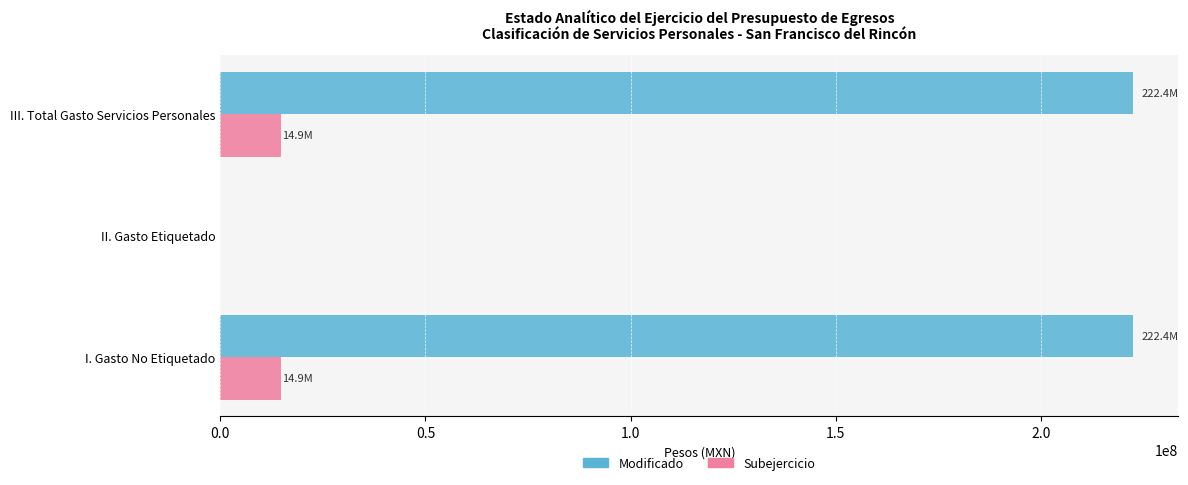

The Modificado series shows 114889589.2 at III. Total Gasto Servicios Personales. True or false?

False